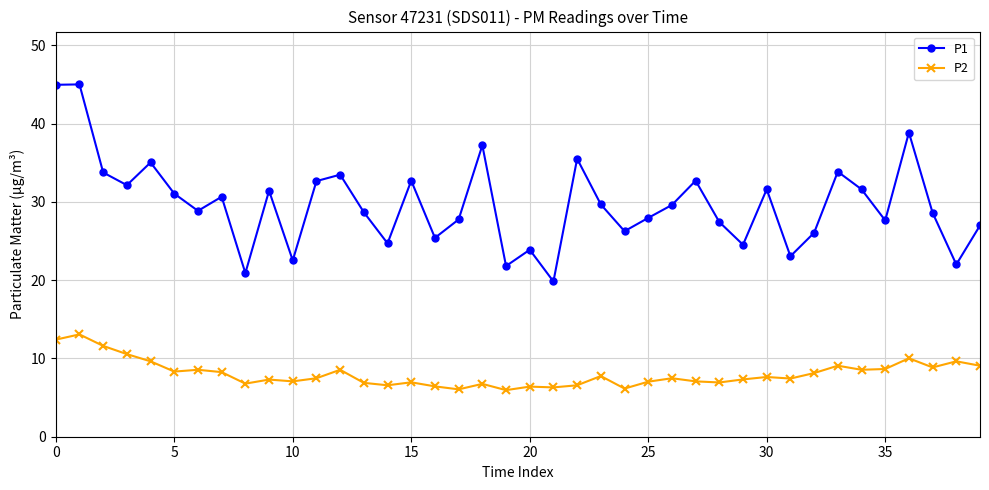

Rank the series by their average value, from lowest to highest.

P2, P1